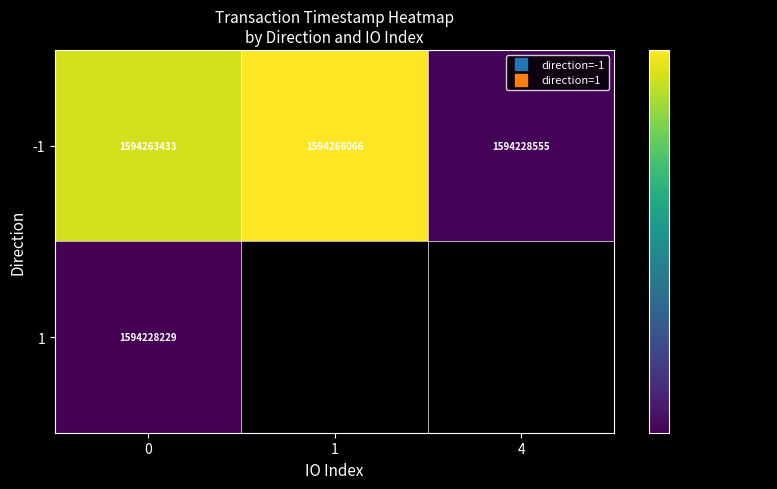

What is the lowest value of the 1 series?

1594228229.3